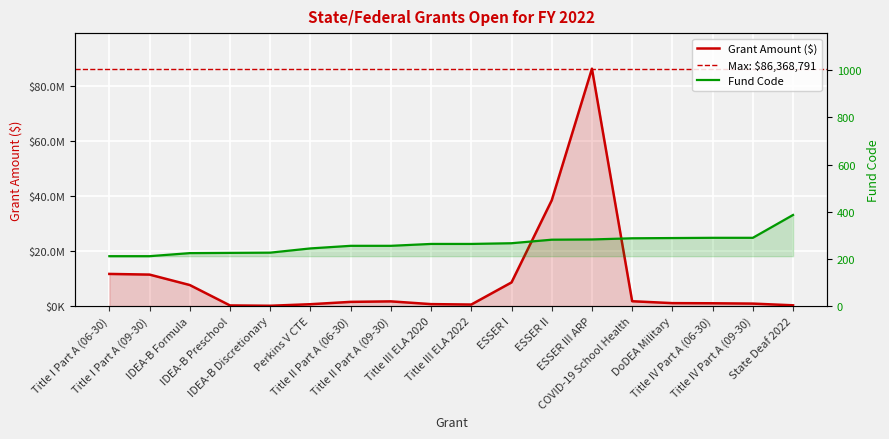

Which has a higher value, IDEA-B Preschool or IDEA-B Discretionary?

IDEA-B Preschool